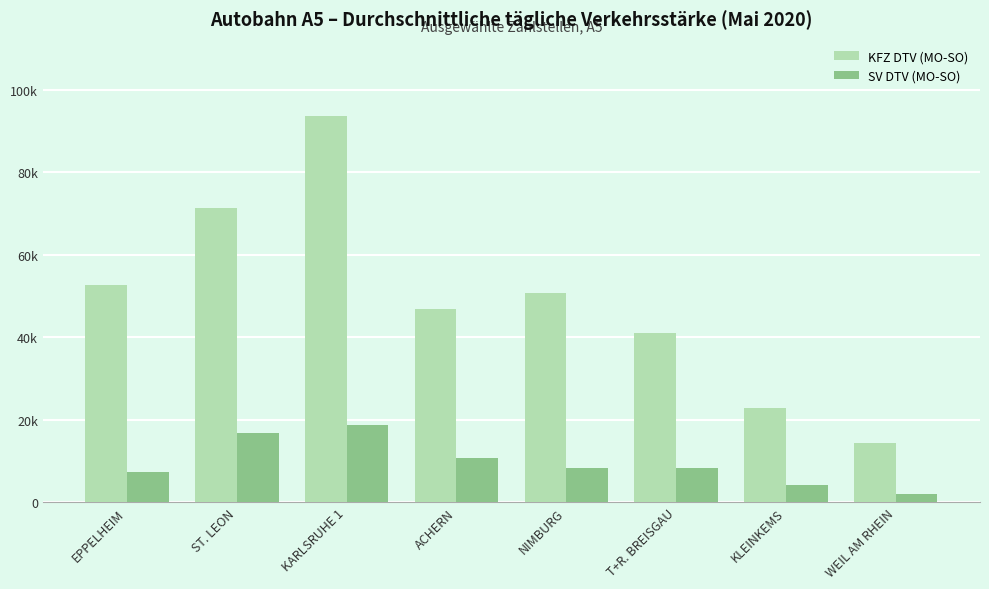

What is the lowest value of the SV DTV (MO-SO) series?

1937